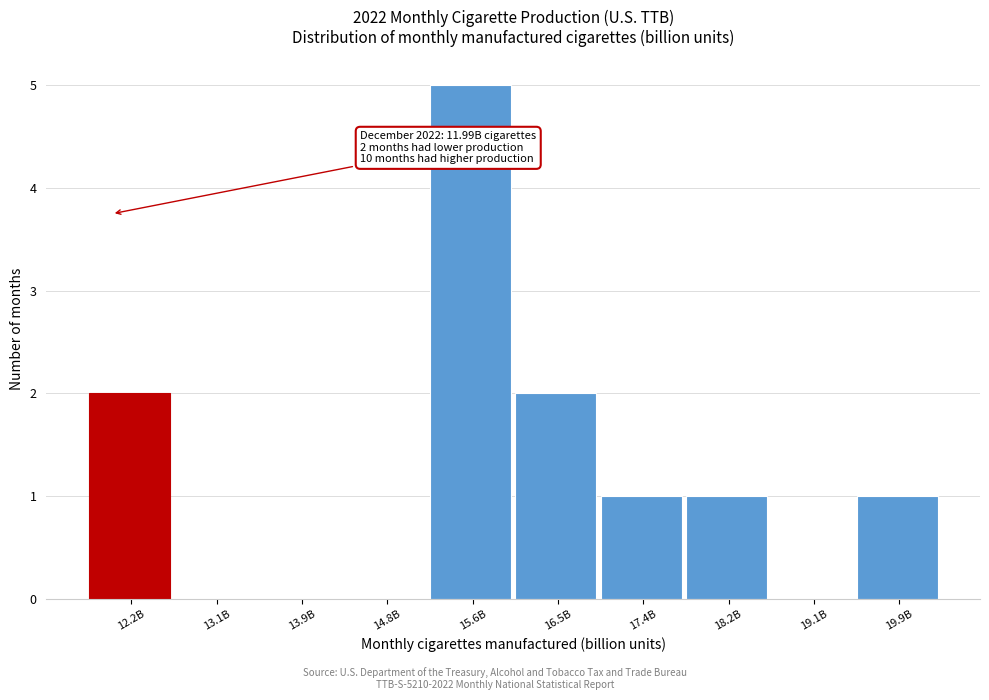

Reading left to right, transcribe all the data shown in this chart.

12.2B=2	13.1B=0	13.9B=0	14.8B=0	15.6B=5	16.5B=2	17.4B=1	18.2B=1	19.1B=0	19.9B=1